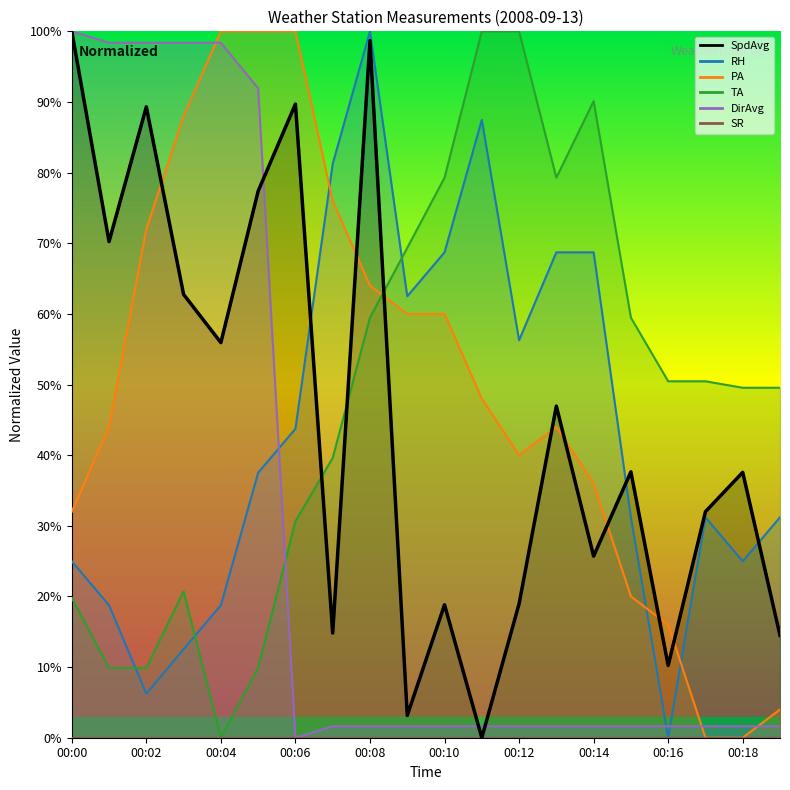

How many intersections are there between SpdAvg and TA?

3